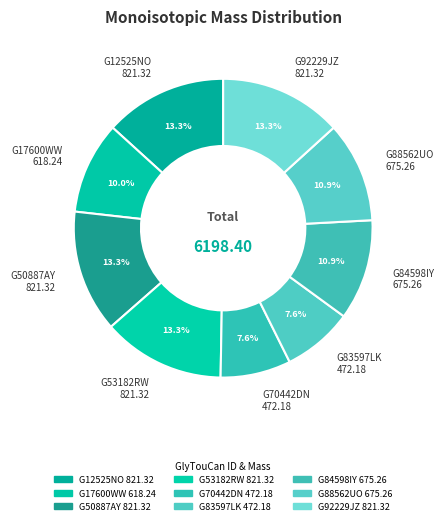

Which has a higher value, G84598IY 675.26 or G12525NO 821.32?

G12525NO 821.32